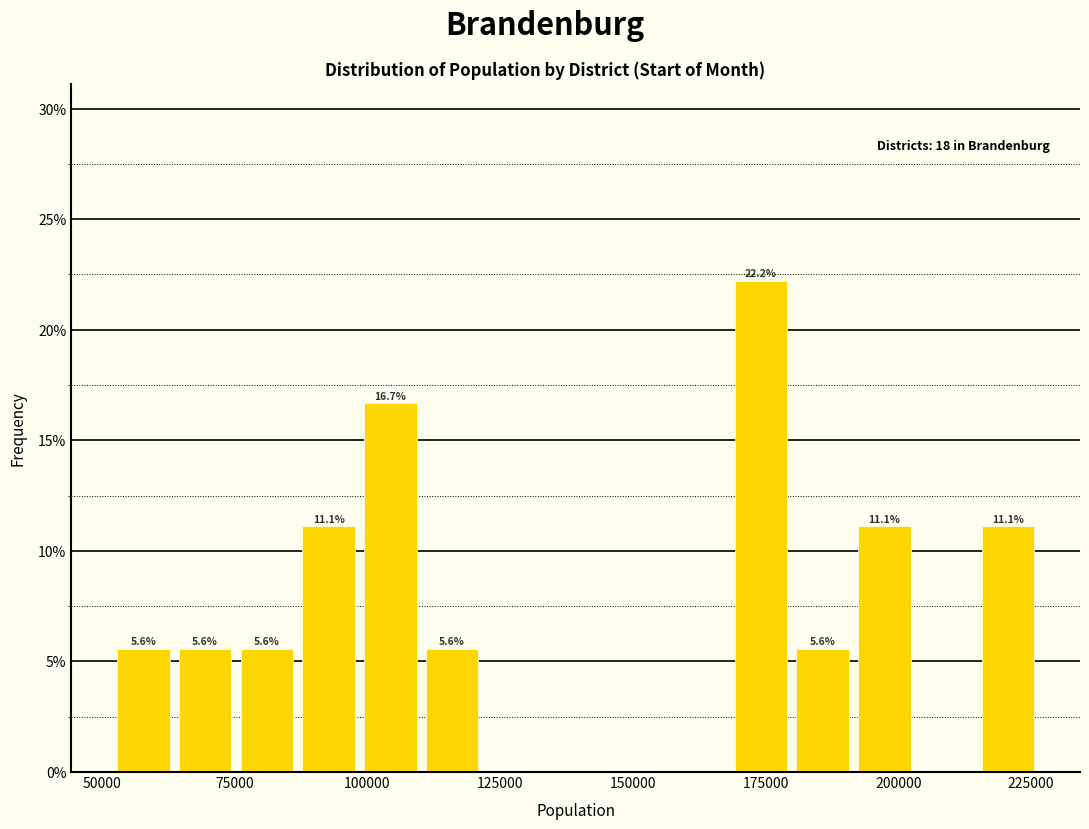

Read against the x-axis, roughly where is the centre of the tallest bar?

175000